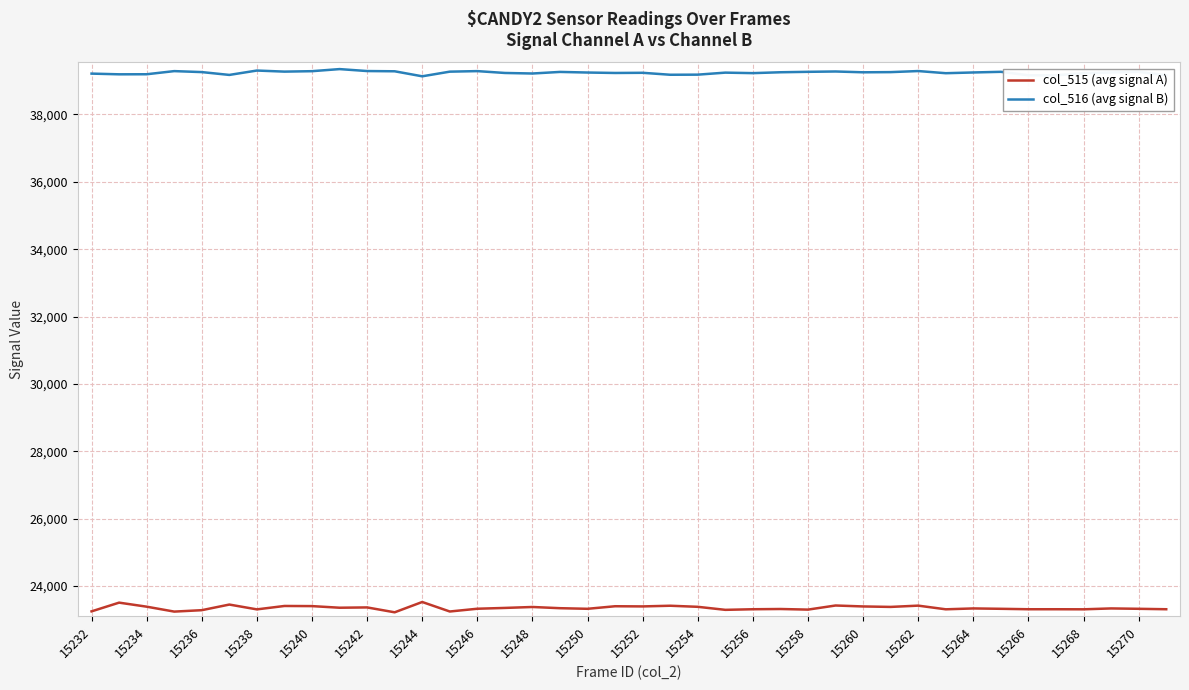

True or false: col_515 (avg signal A) and col_516 (avg signal B) intersect in this chart.

False